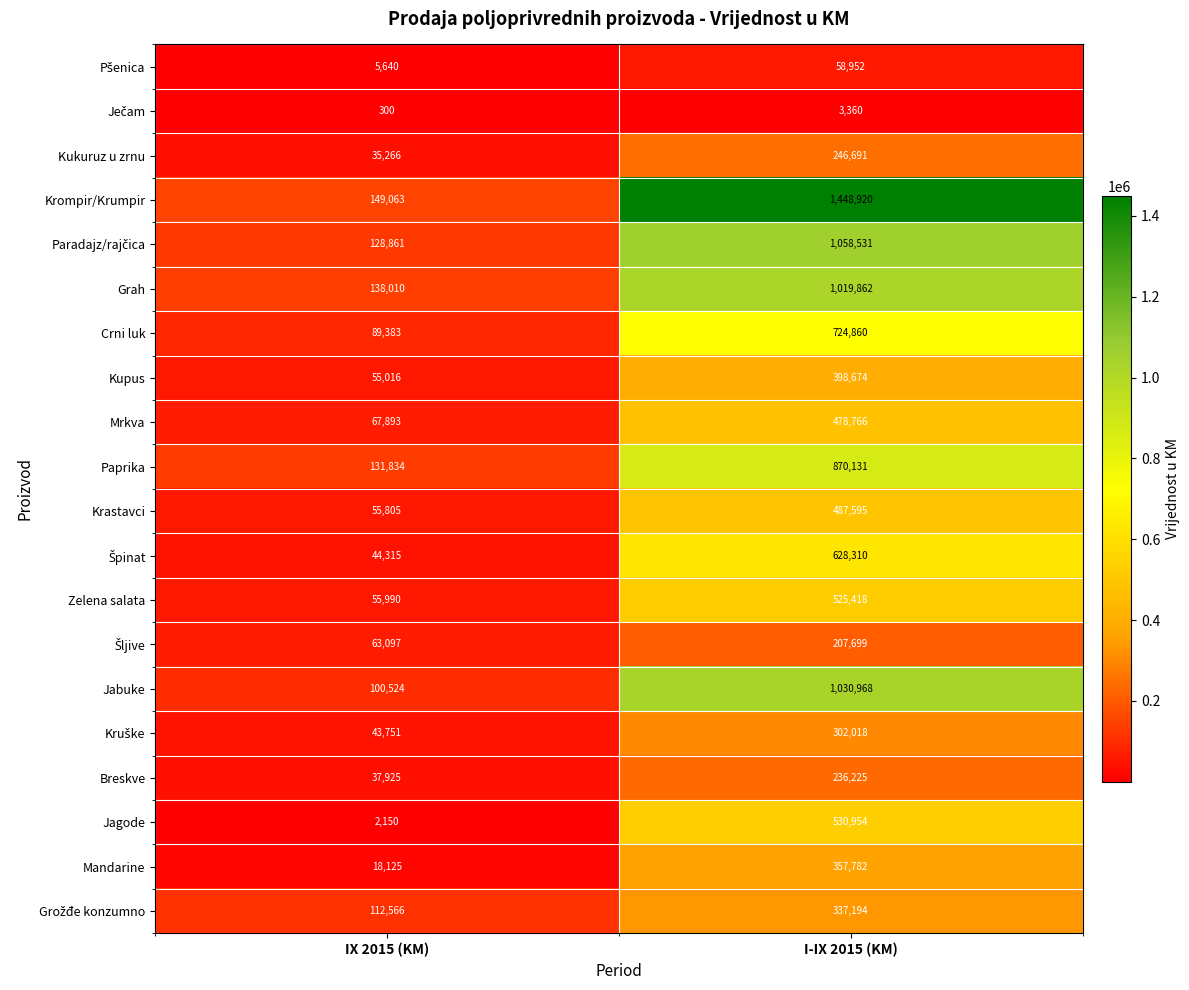

Which label corresponds to the largest value in the chart?

I-IX 2015 (KM)